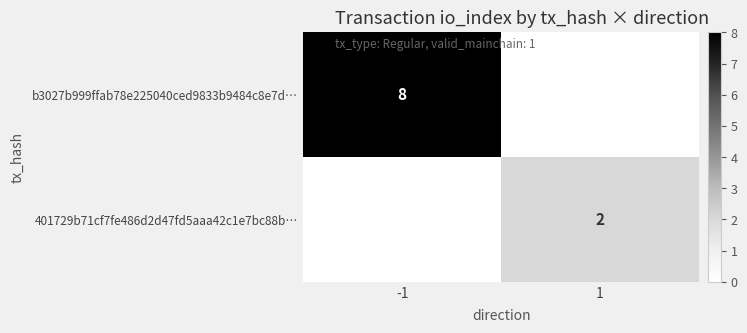

Is it true that 401729b71cf7fe486d2d47fd5aaa42c1e7bc88b… equals 2 at 1?

True